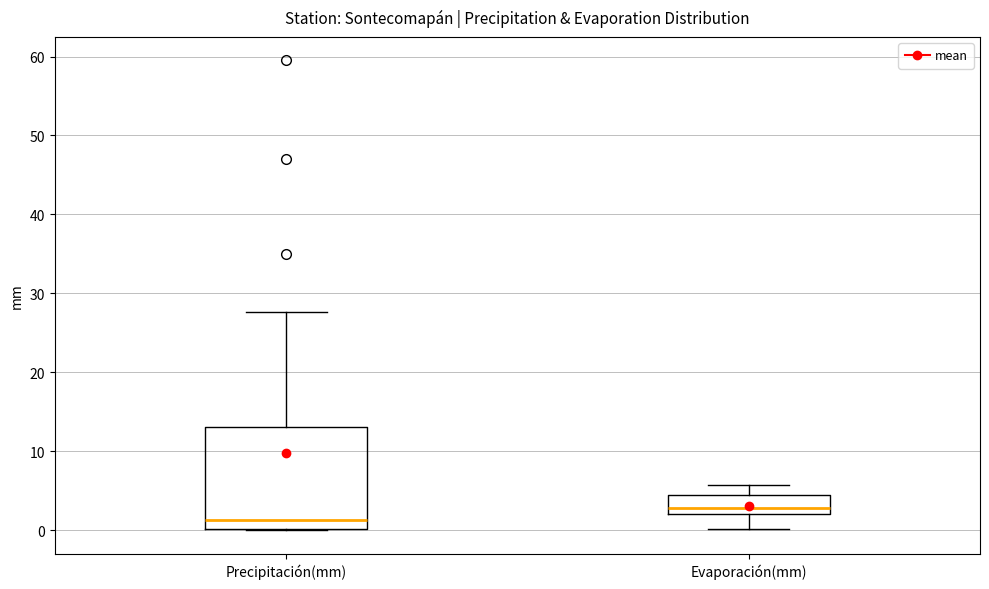

Where does the median line of the box for Evaporación(mm) sit on the y-axis? The values are not printed on the chart, so give them approximately, as read against the axis.

3